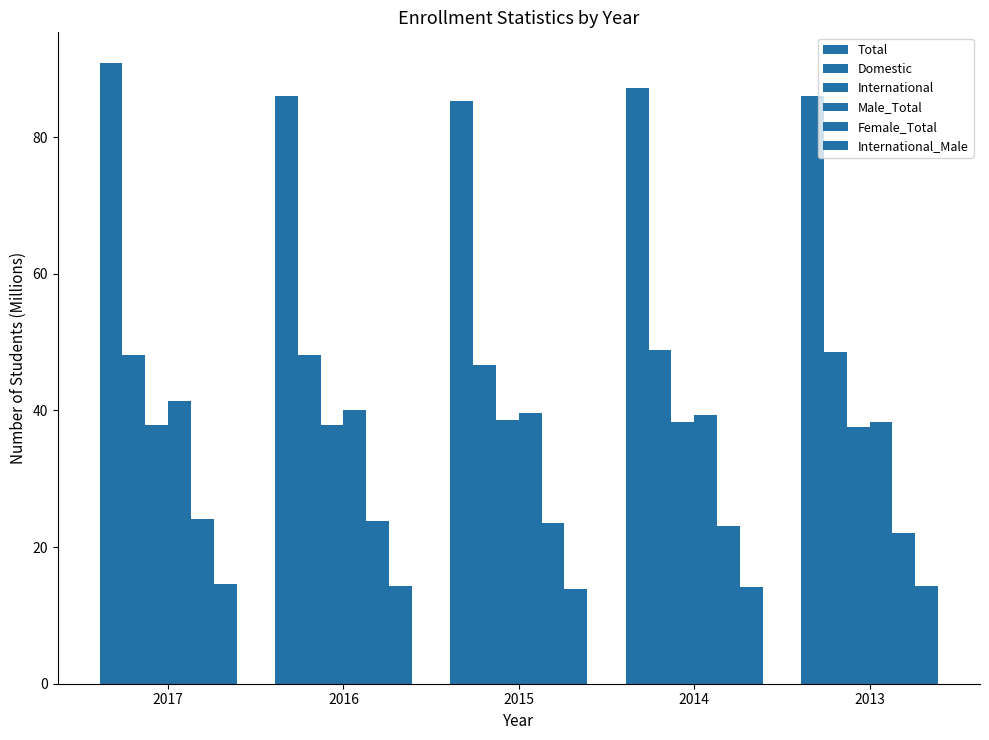

How many groups of bars are there?

5